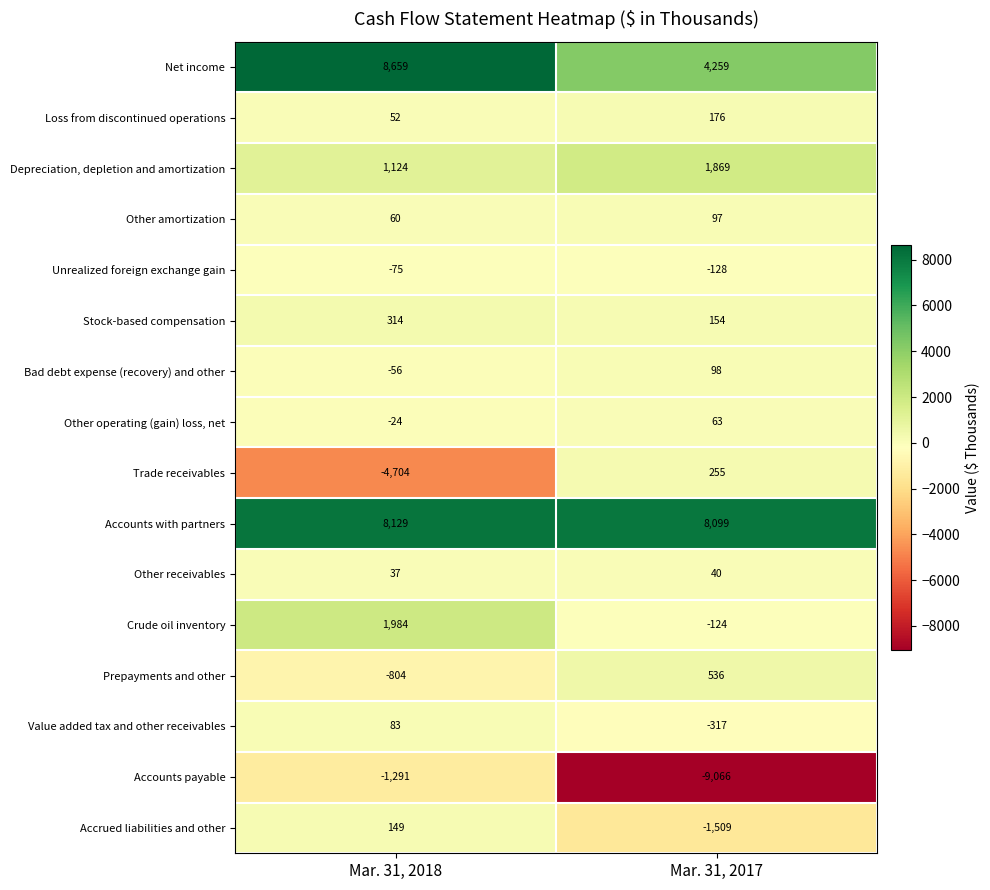

Which series changed the most between Mar. 31, 2018 and Mar. 31, 2017?

Accounts payable